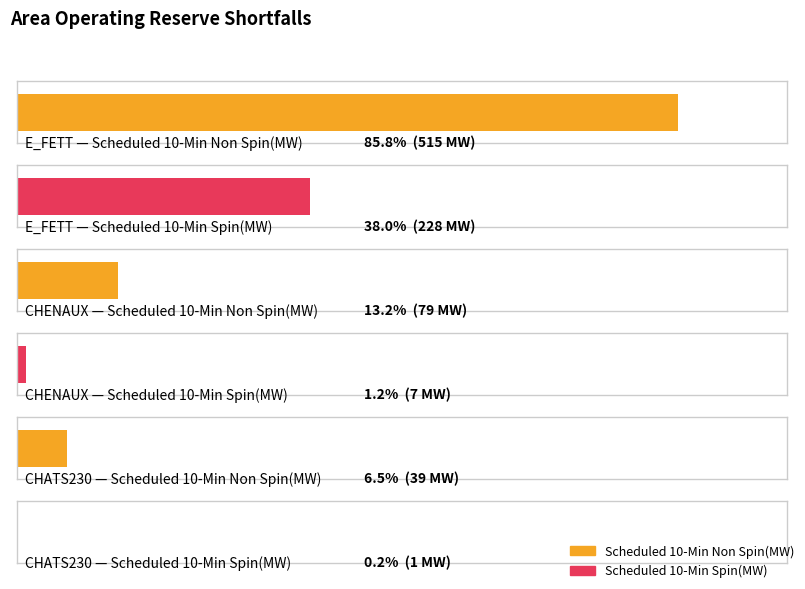

Which series has the largest range (max minus min)?

Scheduled 10-Min Non Spin(MW)